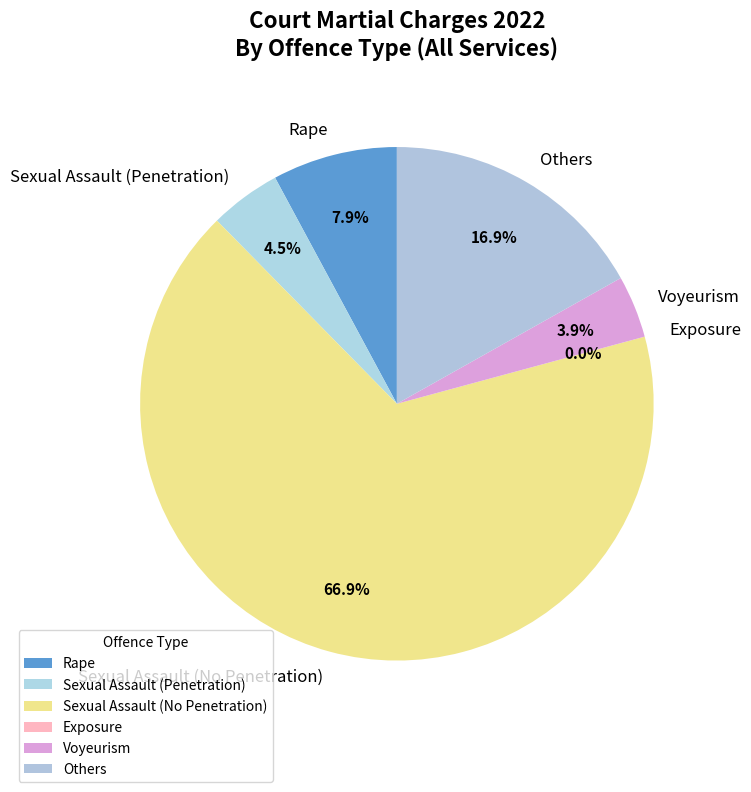

To the nearest percent, what is the difference between the largest and smallest slice percentages?

67%